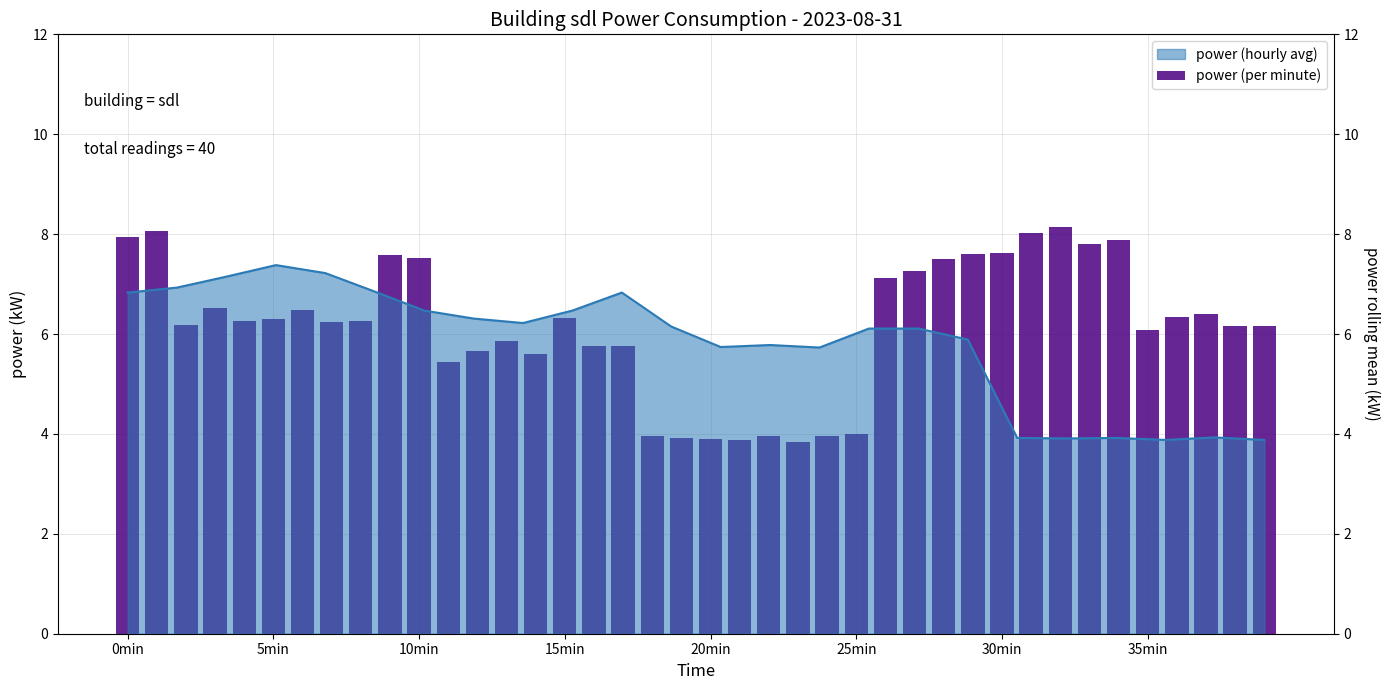

Reading right to left, transcribe all the data shown in this chart.

6.2	6.2	6.4	6.3	6.1	7.9	7.8	8.2	8.0	7.6	7.6	7.5	7.3	7.1	4.0	4.0	3.8	4.0	3.9	3.9	3.9	4.0	5.8	5.8	6.3	5.6	5.9	5.7	5.4	7.5	7.6	6.3	6.2	6.5	6.3	6.3	6.5	6.2	8.1	7.9